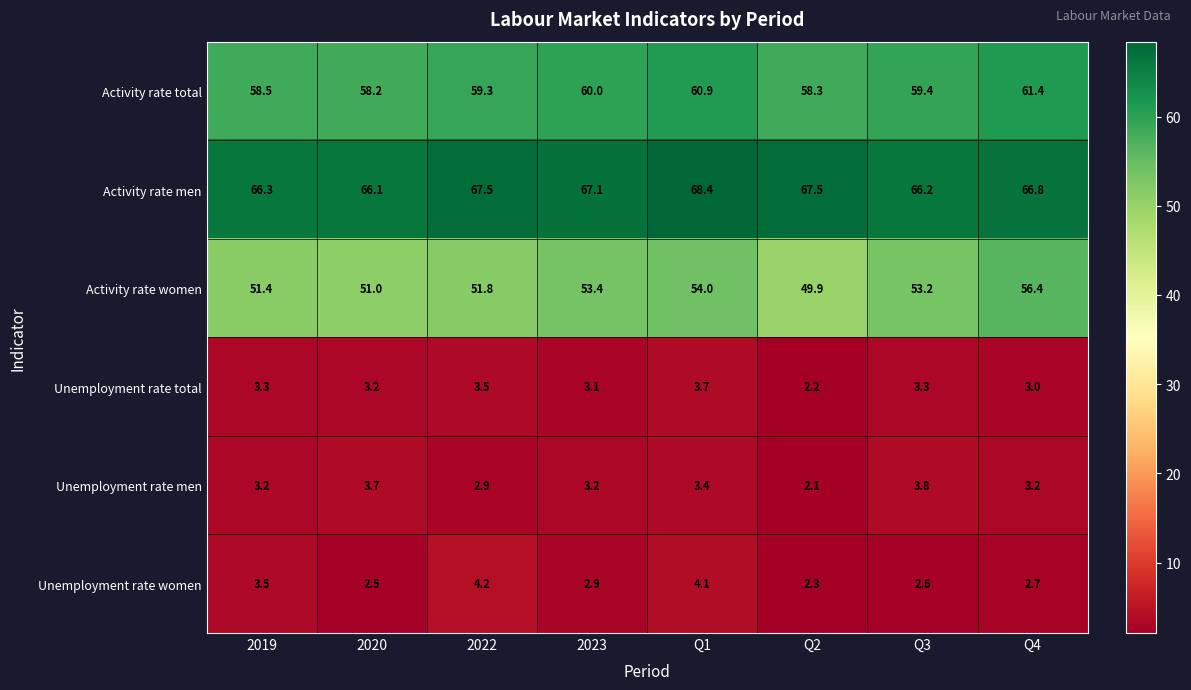

What is the average value of the Activity rate women series?

52.6